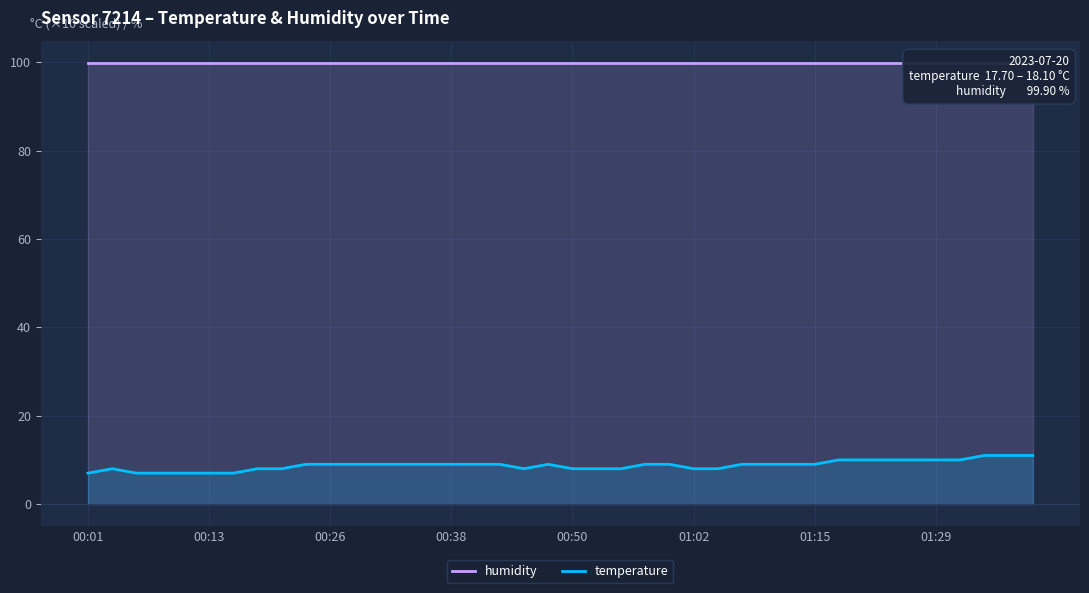

Rank the series at 12 from lowest to highest value.

temperature, humidity